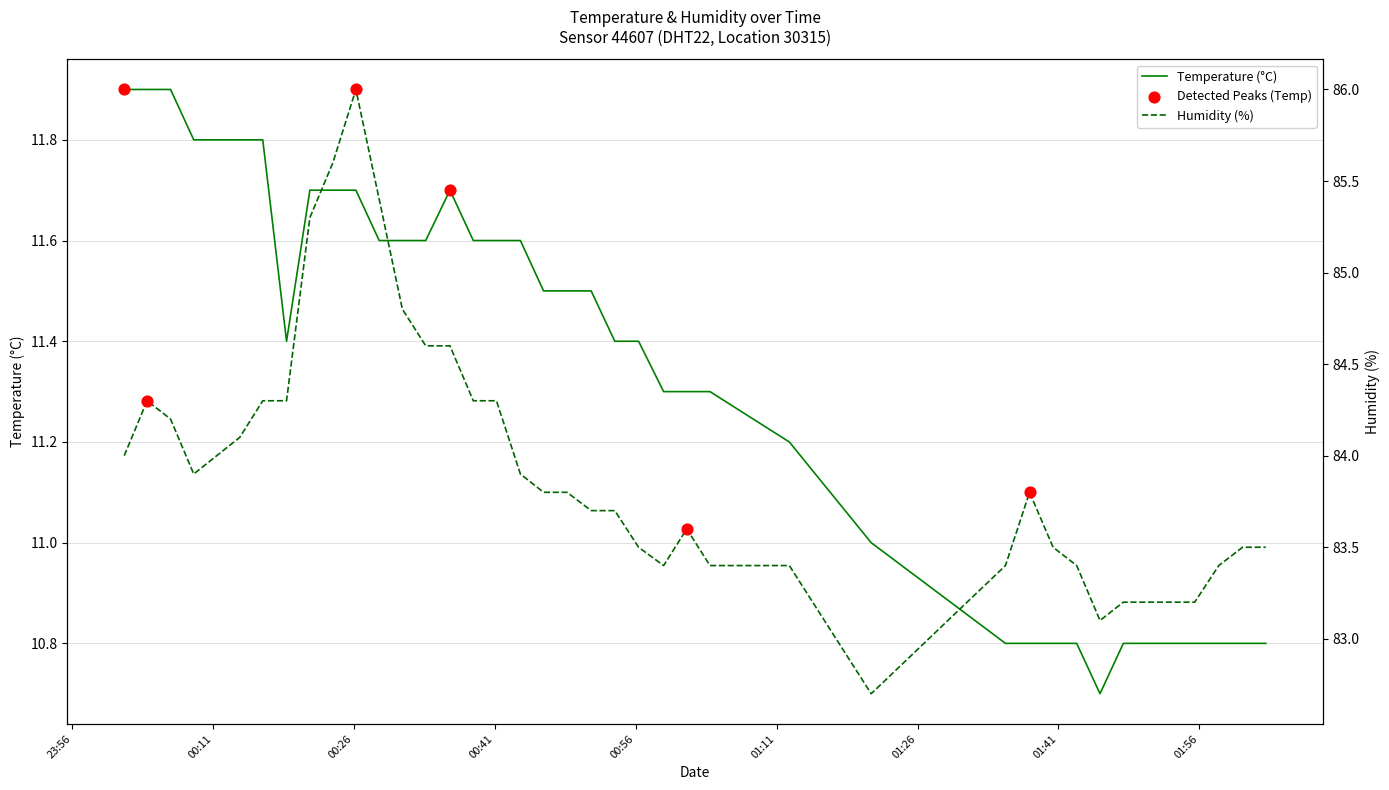

Which series has the largest total across all categories?

humidity